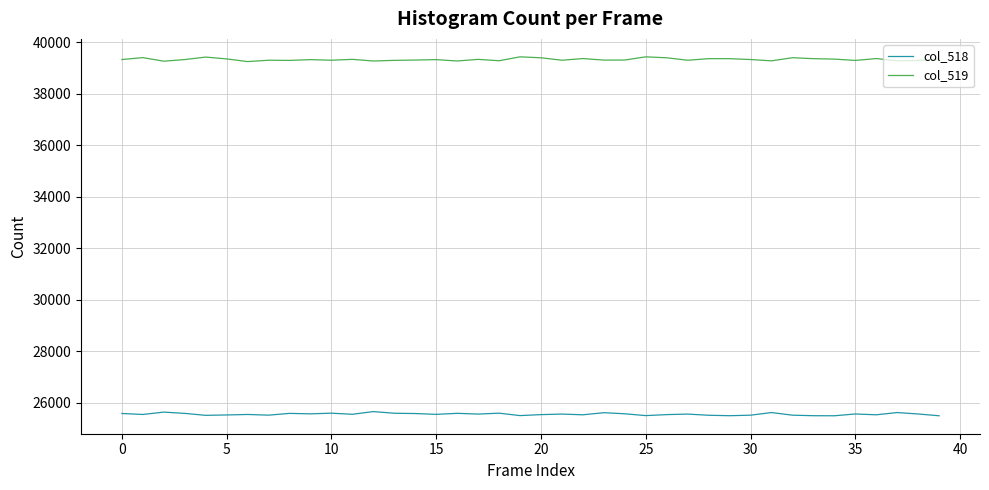

True or false: col_518 and col_519 cross at least once.

False